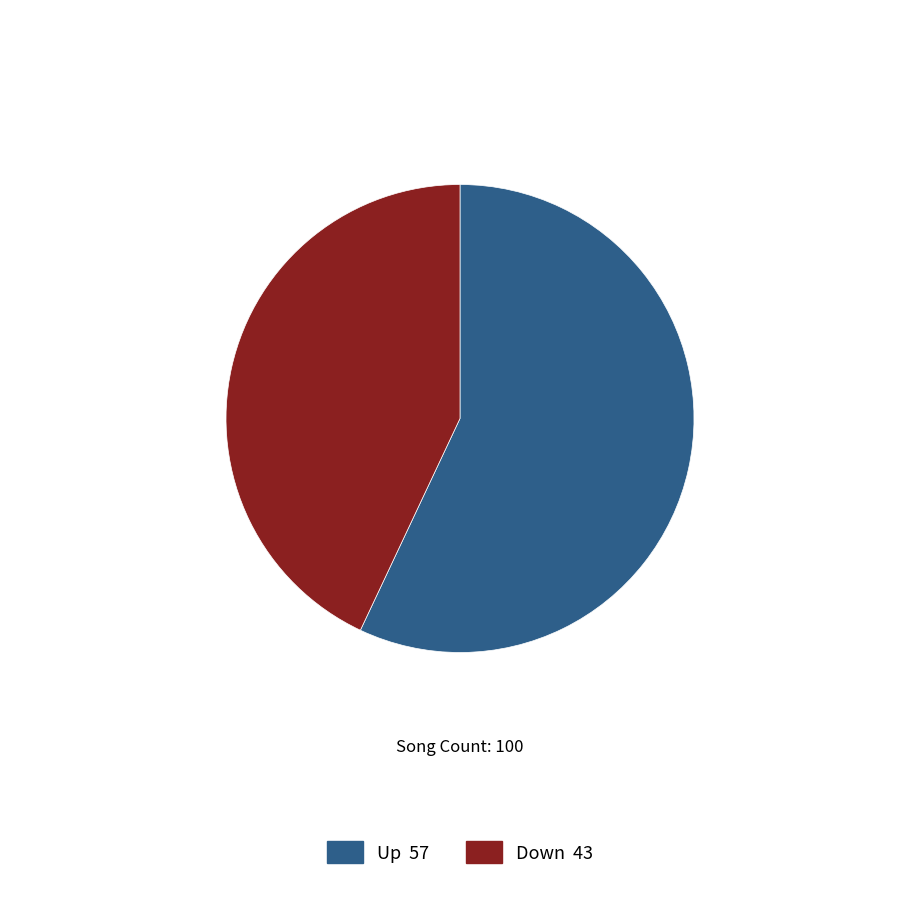

Does any single category account for the majority?

Yes